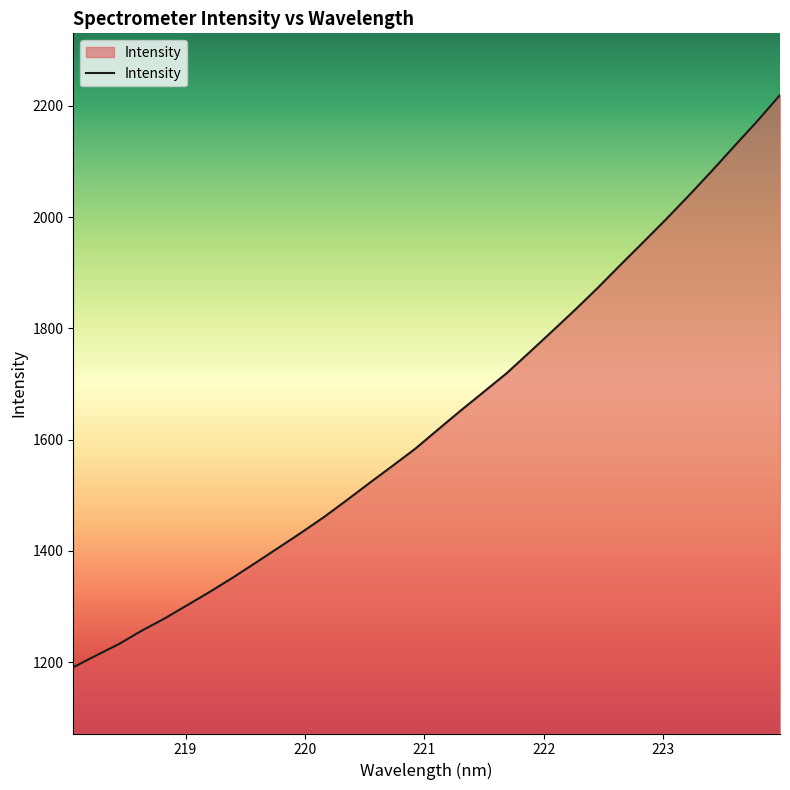

What is the maximum value shown in the chart?

2219.5